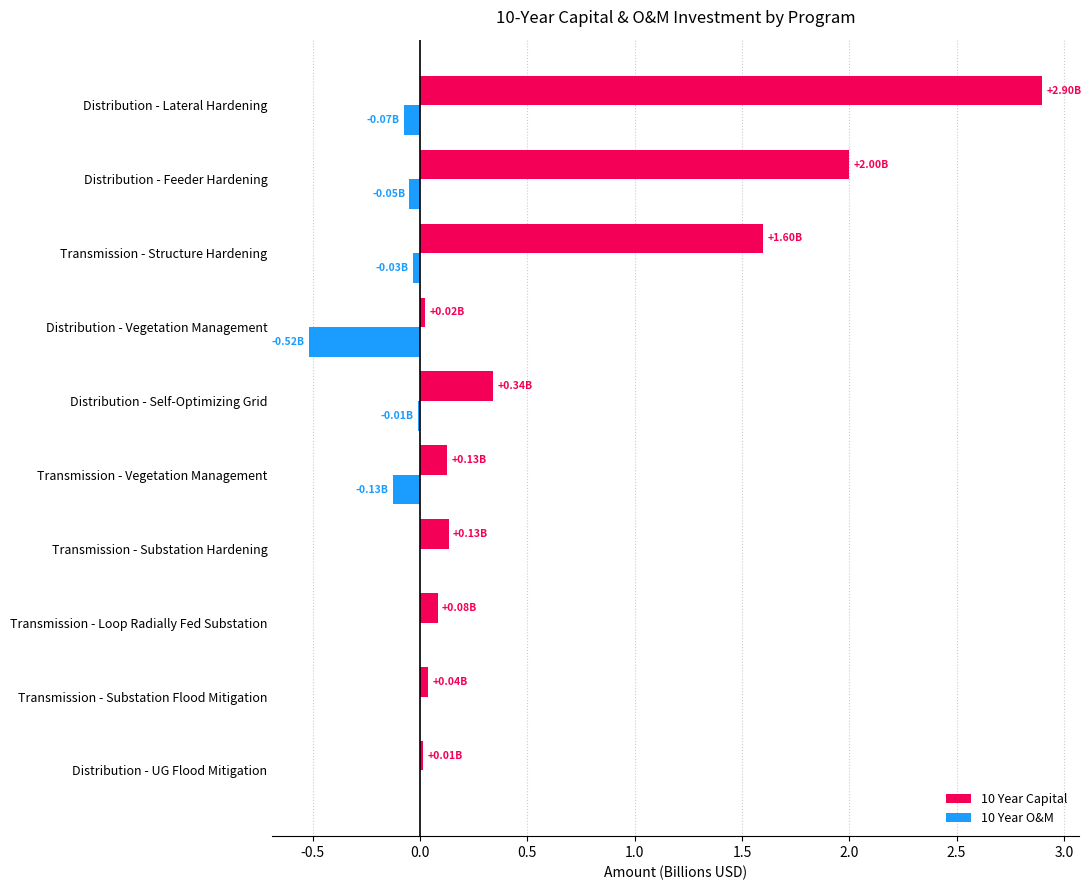

Is the value of 10 Year O&M at Transmission - Vegetation Management greater than the value of 10 Year Capital at Transmission - Vegetation Management?

No